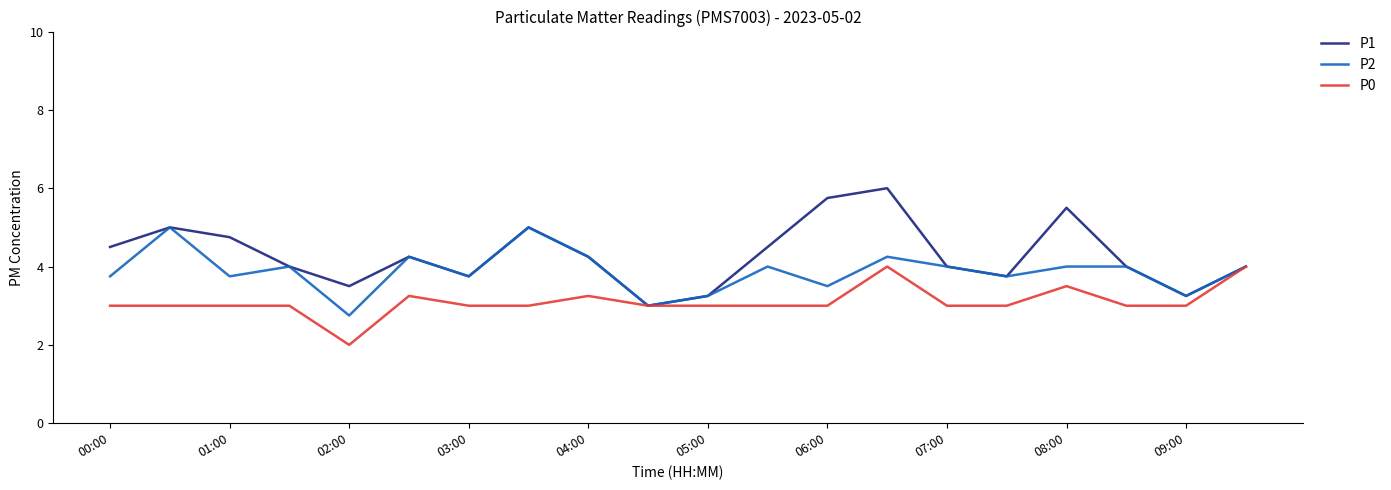

What is the highest value of the P0 series?

4.0